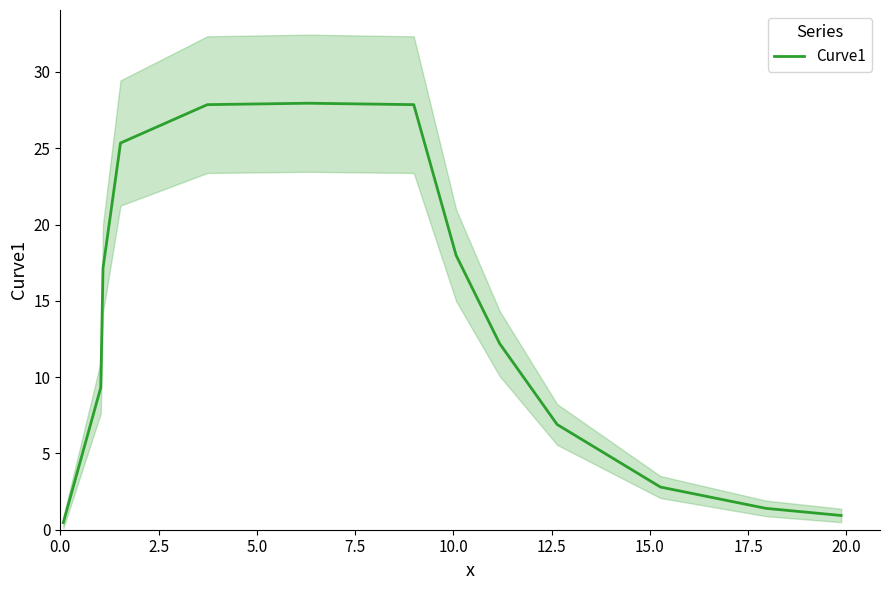

What is the maximum value for Curve1?

28.0